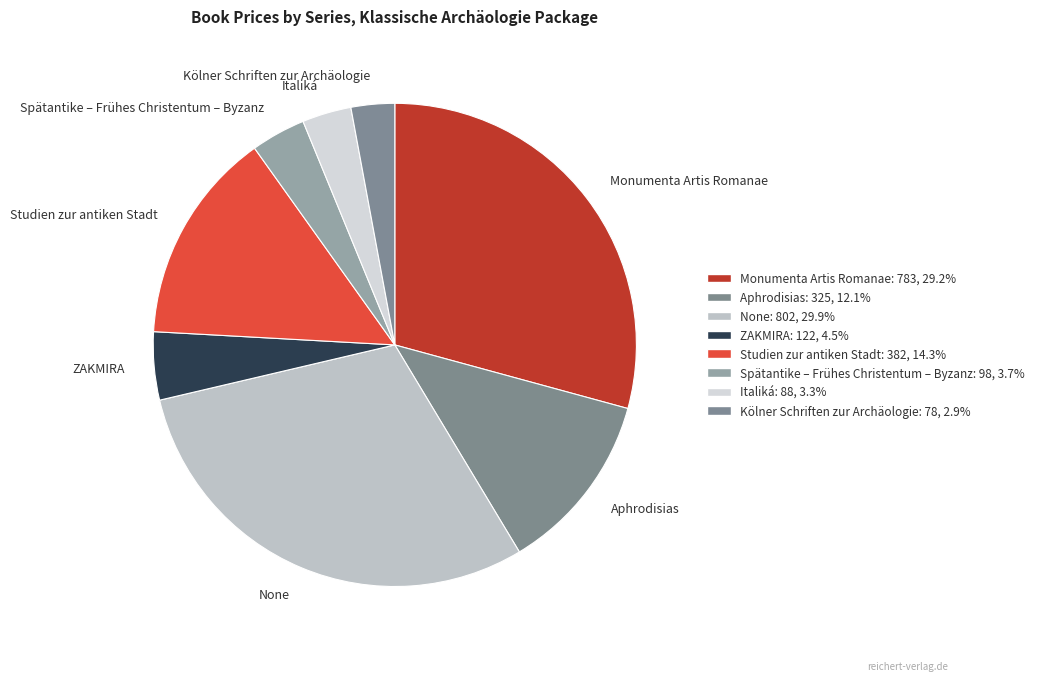

Is the sum of Studien zur antiken Stadt and None greater than half?

No